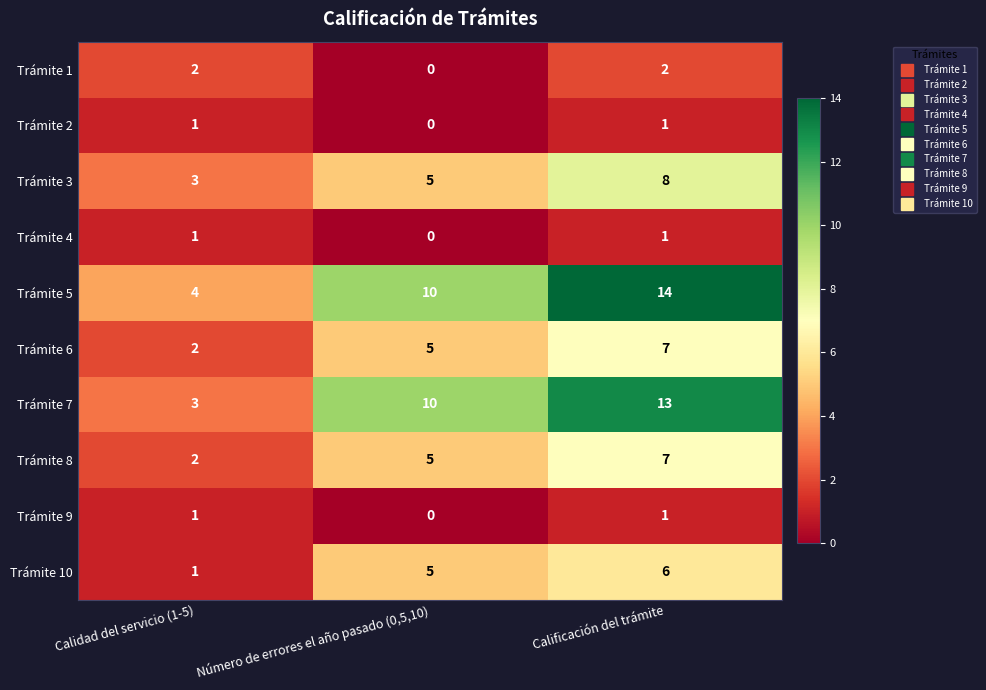

What is the average value of the Trámite 10 series?

4